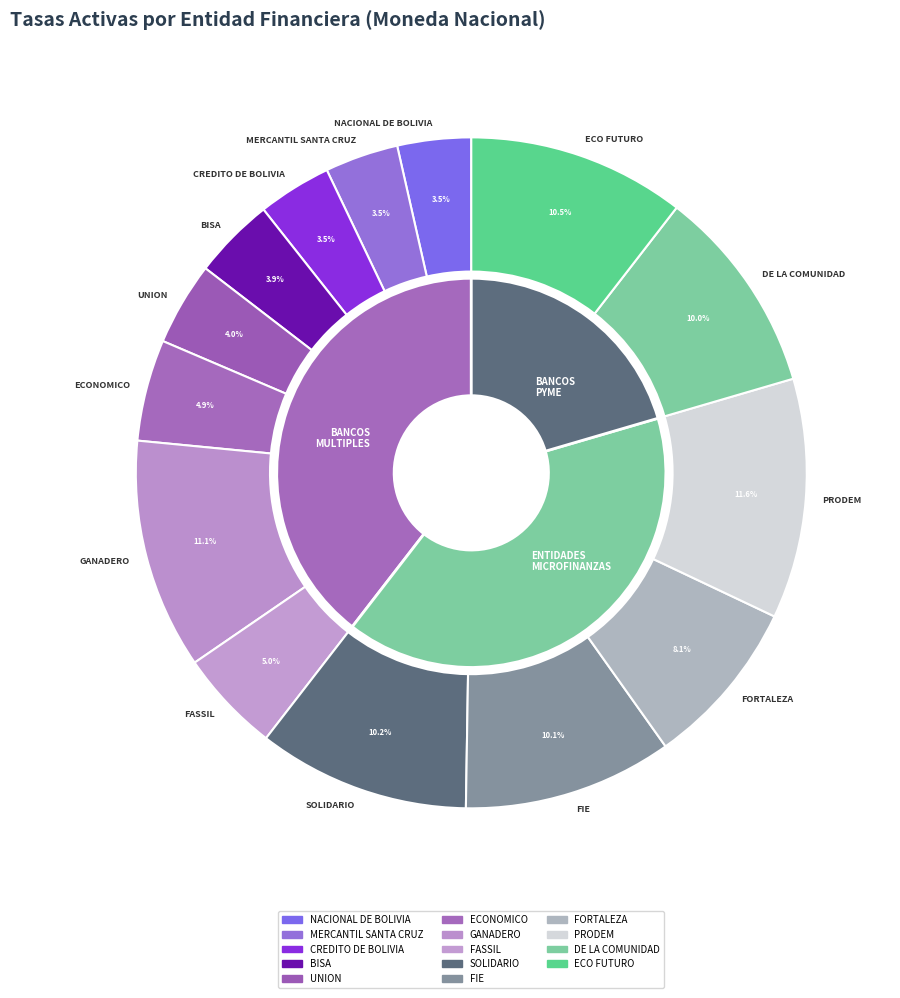

To the nearest percent, what portion does NACIONAL DE BOLIVIA represent?

4%